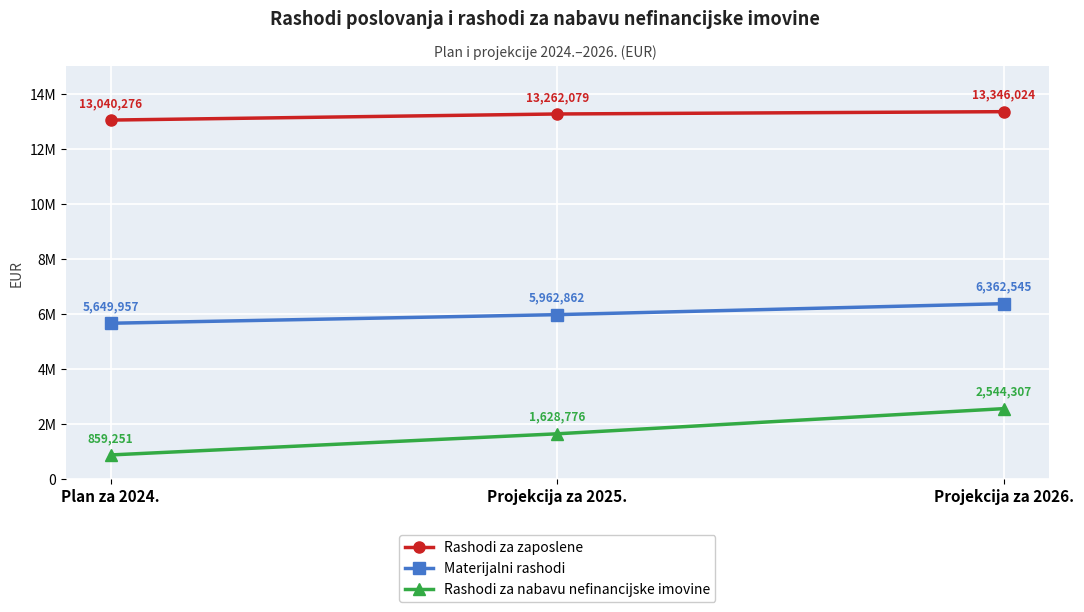

What are all the series names shown in the legend?

Rashodi za zaposlene, Materijalni rashodi, Rashodi za nabavu nefinancijske imovine